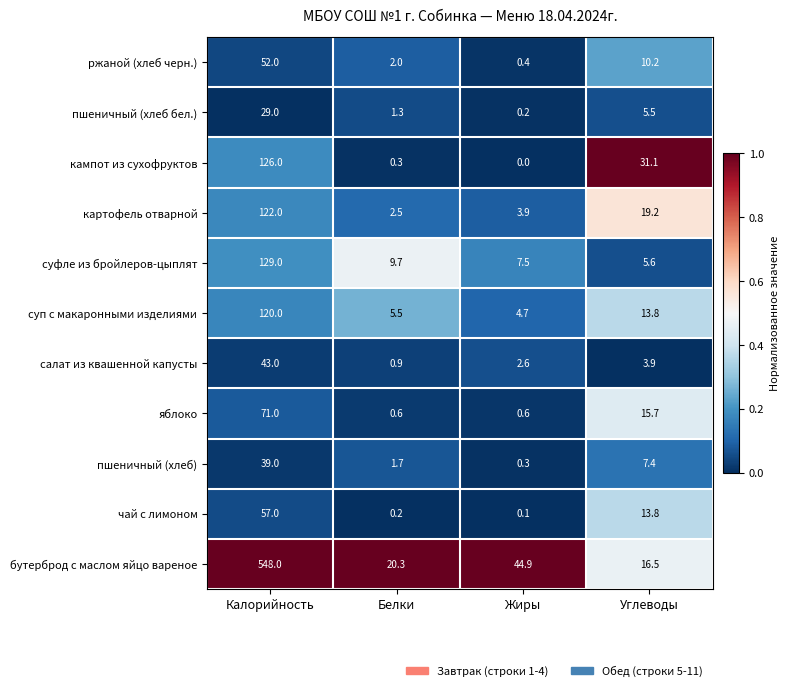

At which label is пшеничный (хлеб бел.) closest to 14?

Углеводы